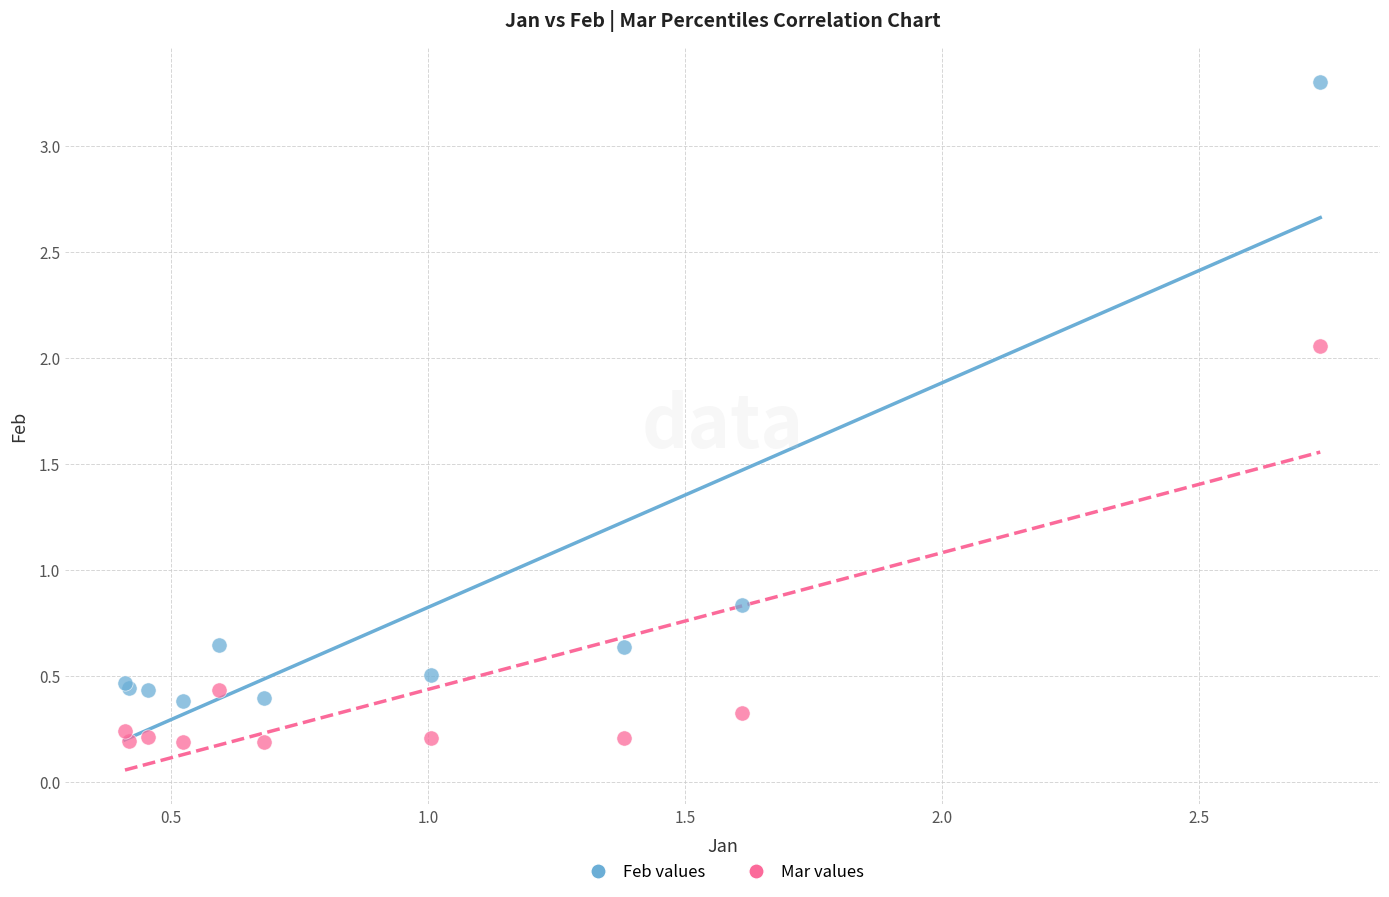

Which series contains the highest Y value?

Feb values